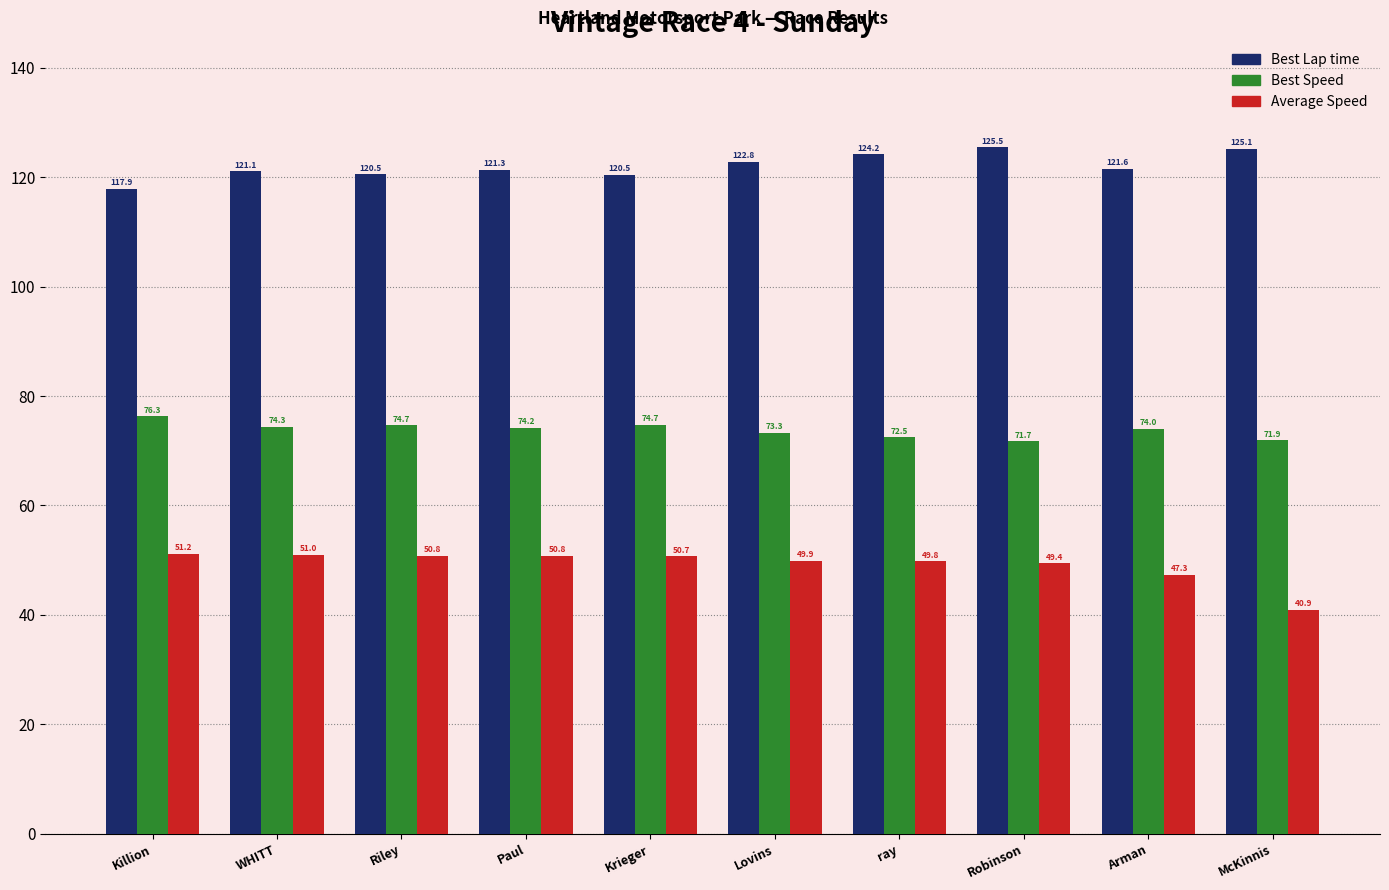

What is the difference between the second highest and second lowest values in the Best Speed series?

2.8